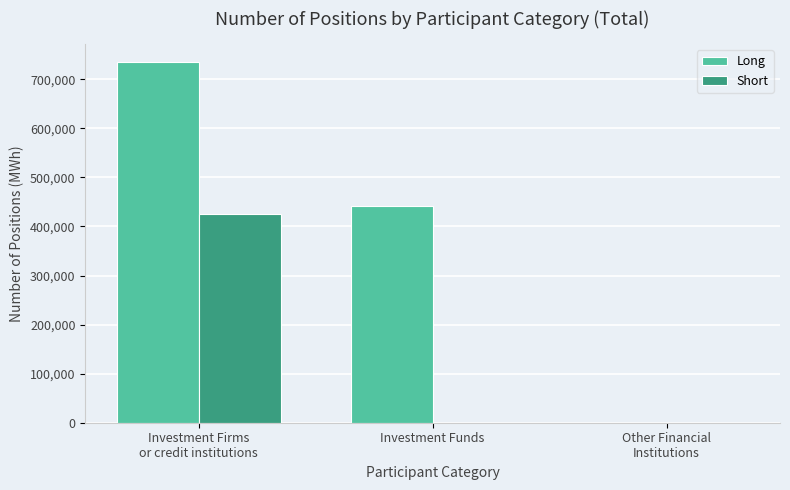

How many groups of bars are there?

3